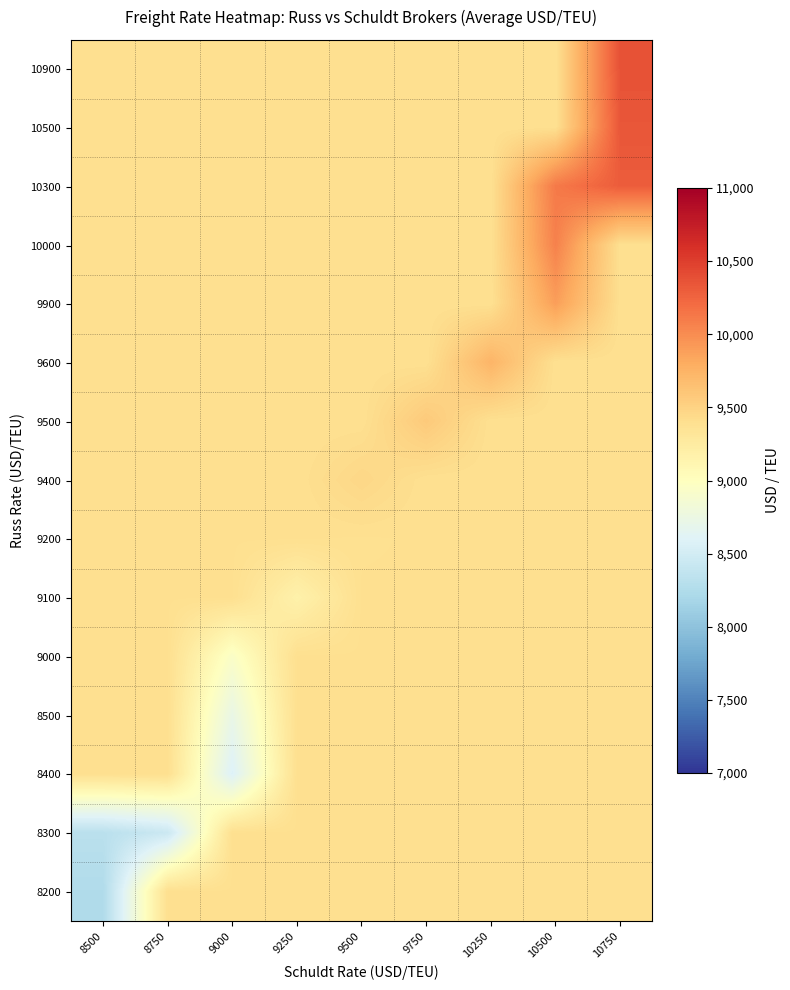

How many distinct data groups are displayed?

15